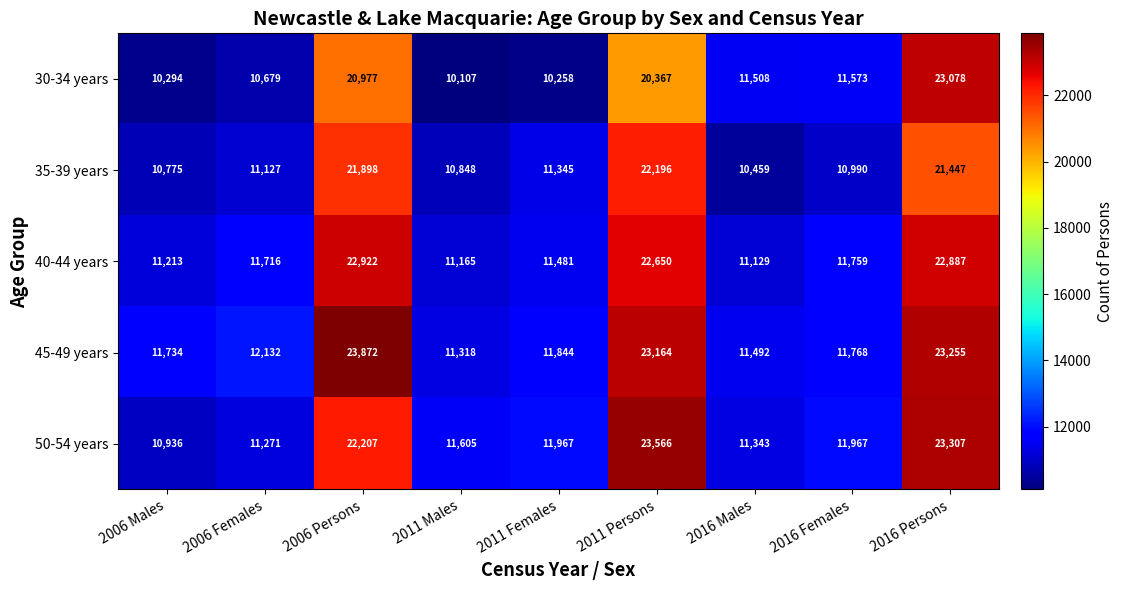

The value of 35-39 years at 2011 Males is 16579. True or false?

False